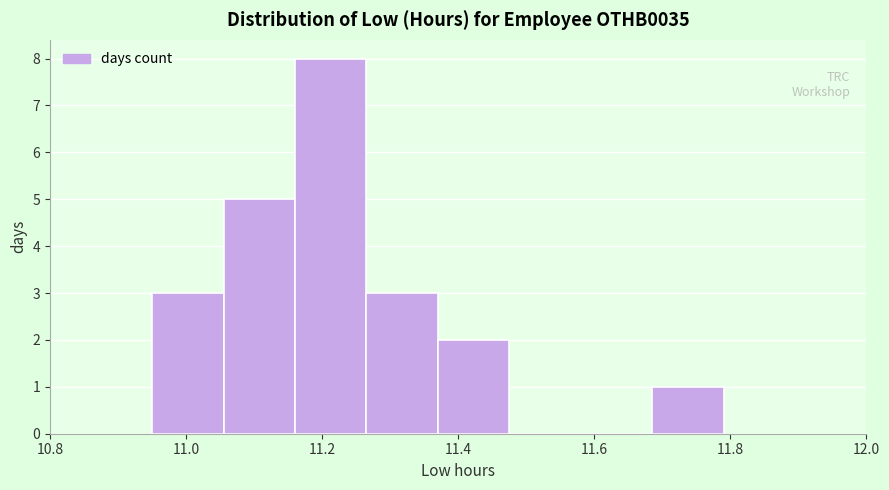

Reading left to right, list every bar in this chart as the range it spans on the x-axis followed by its height. Neither the bar edges nor the heights are printed on the chart, so give them approximately, as read against the axes.

10.950 to 11.055: 3
11.055 to 11.160: 5
11.160 to 11.265: 8
11.265 to 11.370: 3
11.370 to 11.475: 2
11.475 to 11.580: 0
11.580 to 11.685: 0
11.685 to 11.790: 1